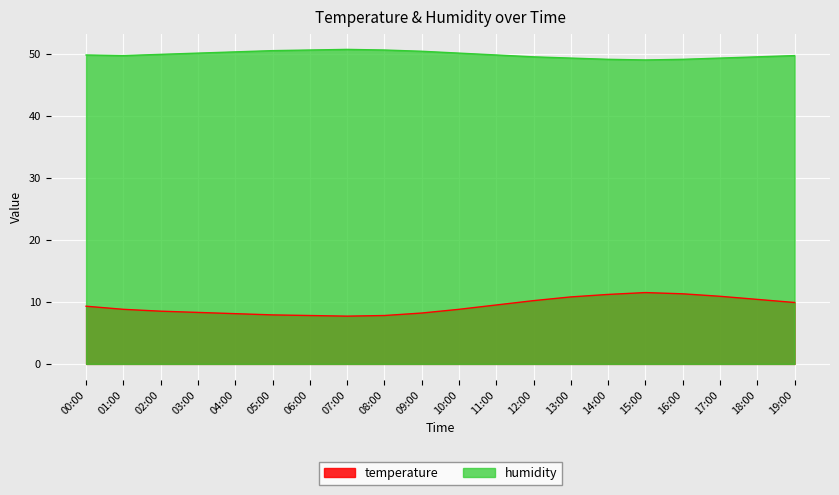

At how many categories does at least one series exceed 9?

20